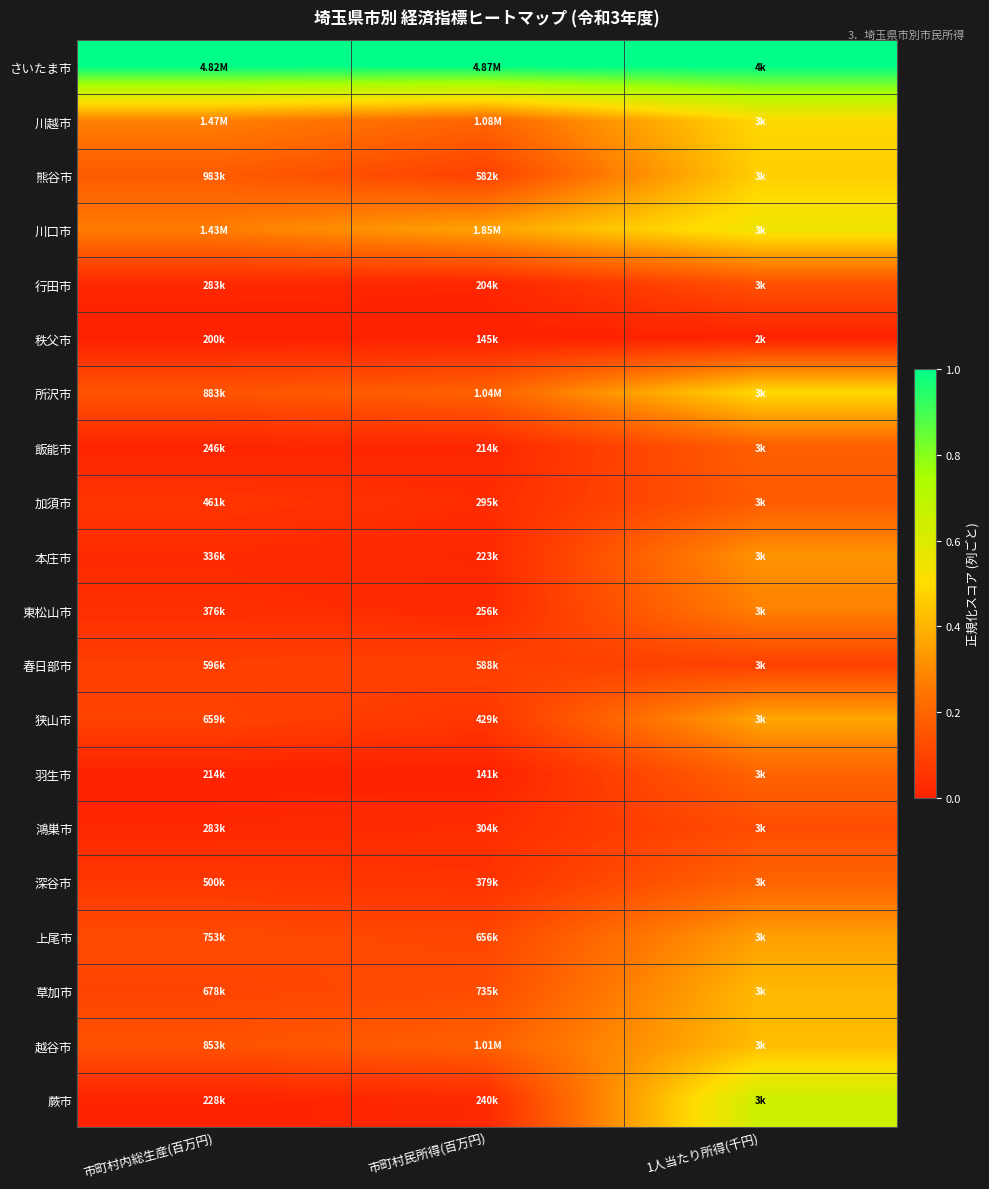

Reading left to right, transcribe all the data shown in this chart.

さいたま市: 市町村内総生産(百万円)=1.0	市町村民所得(百万円)=1.0	1人当たり所得(千円)=1.0
川越市: 市町村内総生産(百万円)=0.3	市町村民所得(百万円)=0.2	1人当たり所得(千円)=0.5
熊谷市: 市町村内総生産(百万円)=0.2	市町村民所得(百万円)=0.1	1人当たり所得(千円)=0.5
川口市: 市町村内総生産(百万円)=0.3	市町村民所得(百万円)=0.4	1人当たり所得(千円)=0.5
行田市: 市町村内総生産(百万円)=0.0	市町村民所得(百万円)=0.0	1人当たり所得(千円)=0.1
秩父市: 市町村内総生産(百万円)=0.0	市町村民所得(百万円)=0.0	1人当たり所得(千円)=0.0
所沢市: 市町村内総生産(百万円)=0.1	市町村民所得(百万円)=0.2	1人当たり所得(千円)=0.5
飯能市: 市町村内総生産(百万円)=0.0	市町村民所得(百万円)=0.0	1人当たり所得(千円)=0.2
加須市: 市町村内総生産(百万円)=0.1	市町村民所得(百万円)=0.0	1人当たり所得(千円)=0.2
本庄市: 市町村内総生産(百万円)=0.0	市町村民所得(百万円)=0.0	1人当たり所得(千円)=0.3
東松山市: 市町村内総生産(百万円)=0.0	市町村民所得(百万円)=0.0	1人当たり所得(千円)=0.3
春日部市: 市町村内総生産(百万円)=0.1	市町村民所得(百万円)=0.1	1人当たり所得(千円)=0.1
狭山市: 市町村内総生産(百万円)=0.1	市町村民所得(百万円)=0.1	1人当たり所得(千円)=0.4
羽生市: 市町村内総生産(百万円)=0.0	市町村民所得(百万円)=0.0	1人当たり所得(千円)=0.2
鴻巣市: 市町村内総生産(百万円)=0.0	市町村民所得(百万円)=0.0	1人当たり所得(千円)=0.1
深谷市: 市町村内総生産(百万円)=0.1	市町村民所得(百万円)=0.1	1人当たり所得(千円)=0.2
上尾市: 市町村内総生産(百万円)=0.1	市町村民所得(百万円)=0.1	1人当たり所得(千円)=0.4
草加市: 市町村内総生産(百万円)=0.1	市町村民所得(百万円)=0.1	1人当たり所得(千円)=0.4
越谷市: 市町村内総生産(百万円)=0.1	市町村民所得(百万円)=0.2	1人当たり所得(千円)=0.4
蕨市: 市町村内総生産(百万円)=0.0	市町村民所得(百万円)=0.0	1人当たり所得(千円)=0.6